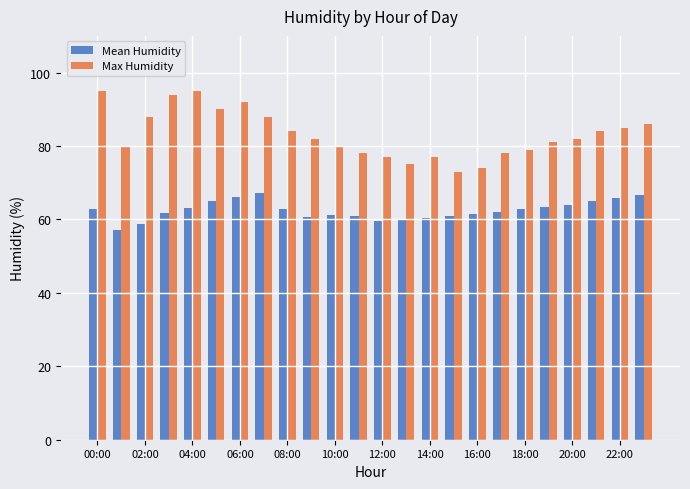

Which series has the widest spread of values?

Max Humidity